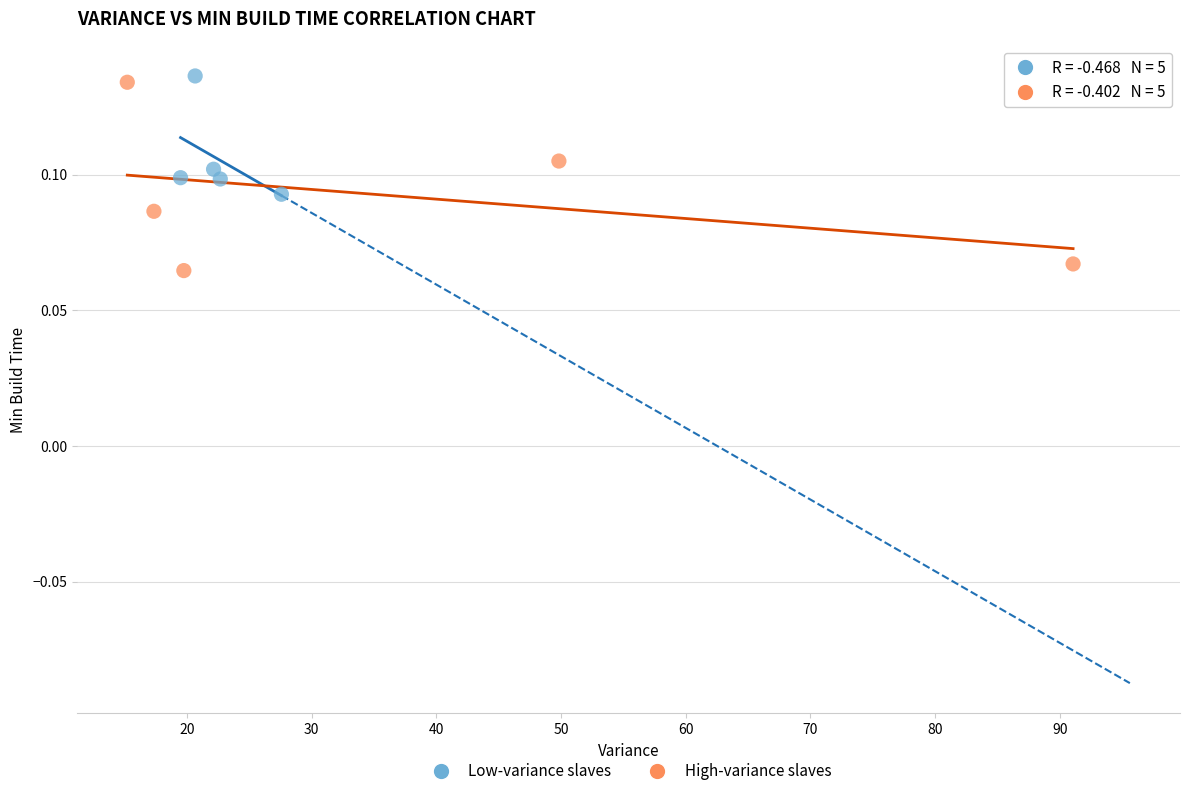

Which series reaches the minimum Y coordinate?

High-variance slaves